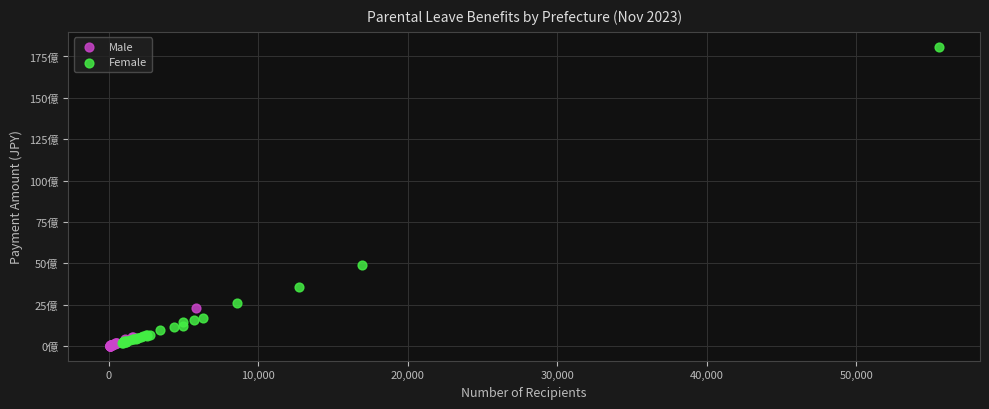

Which series has the widest spread of Y values?

Female